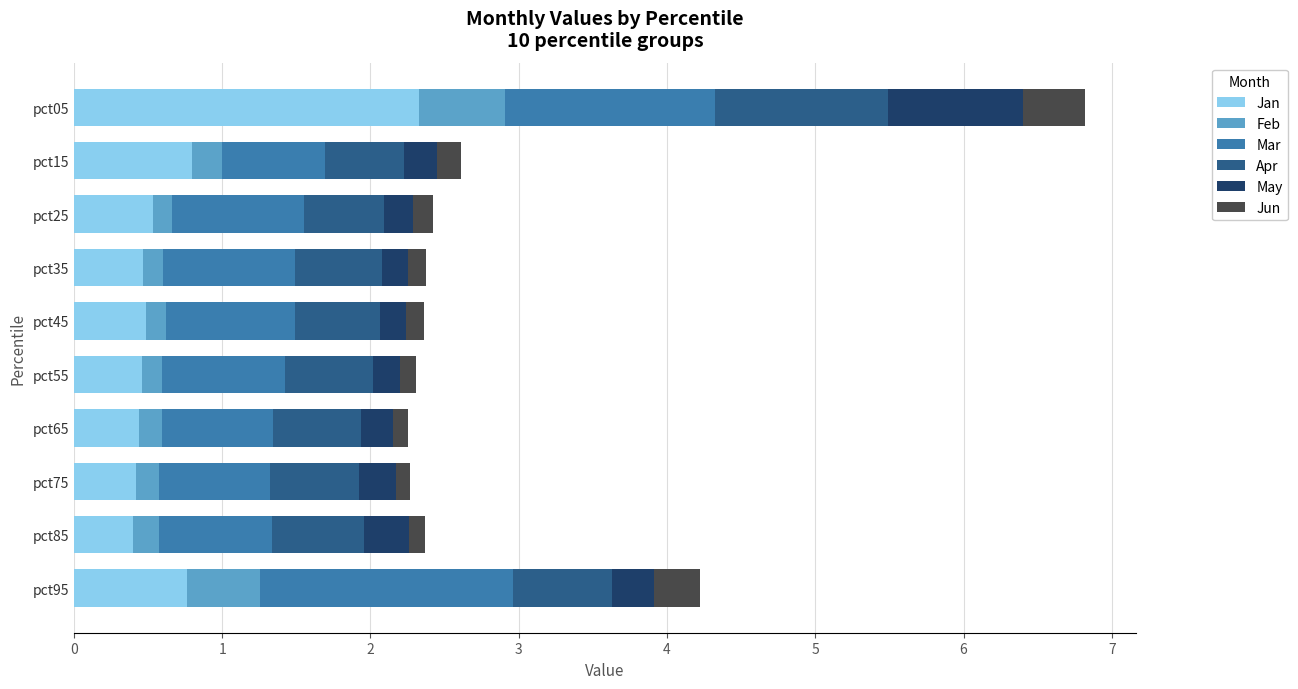

How many Jan values are between 0 and 1?

9